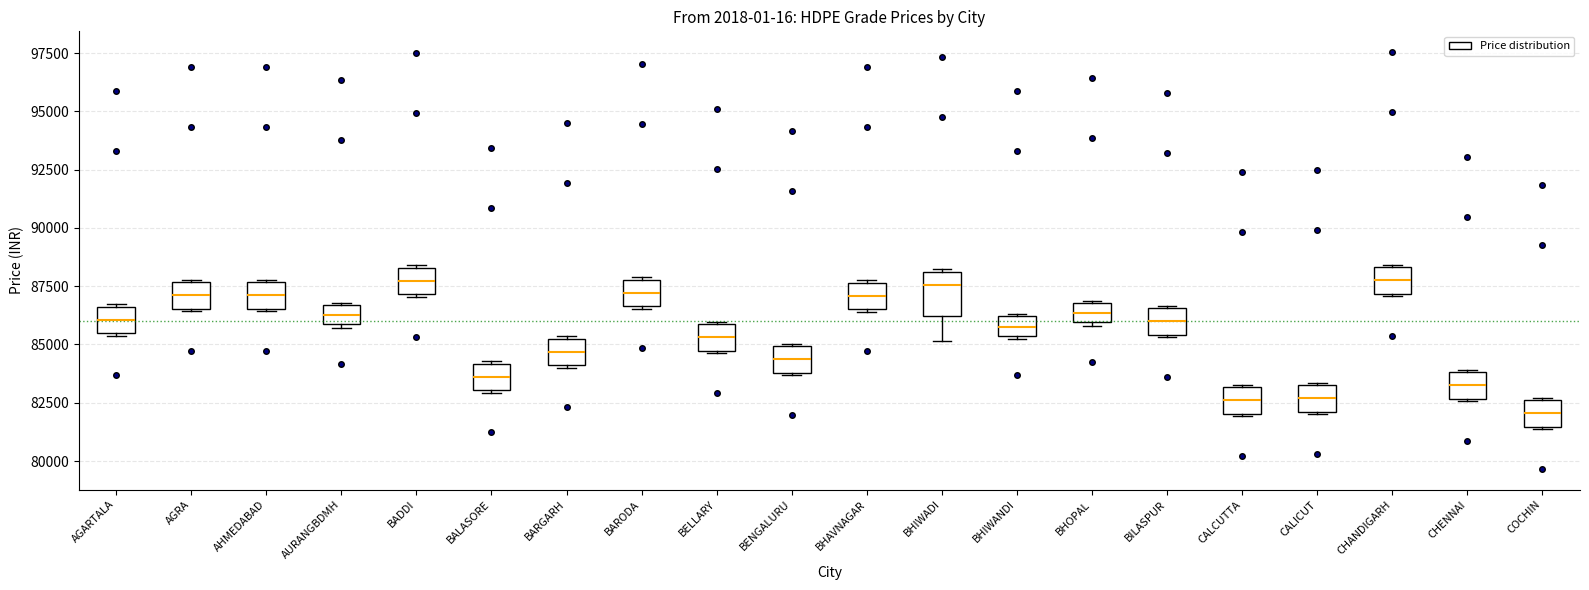

Reading left to right, read every box against the y-axis: the position of its median line, the range the box covers, and the ends of its whiskers. The values are not printed on the chart, so give them approximately, as read against the axis.

AGARTALA: median 86000, box 85500 to 86500, whiskers 85500 to 86500
AGRA: median 87000, box 86500 to 87500, whiskers 86500 to 88000
AHMEDABAD: median 87000, box 86500 to 87500, whiskers 86500 to 88000
AURANGBDMH: median 86500 (inside the box), box 86000 to 86500, whiskers 85500 to 87000
BADDI: median 87500, box 87000 to 88500, whiskers 87000 to 88500
BALASORE: median 83500, box 83000 to 84000, whiskers 83000 to 84500
BARGARH: median 84500, box 84000 to 85500, whiskers 84000 to 85500
BARODA: median 87000, box 86500 to 88000, whiskers 86500 to 88000
BELLARY: median 85500, box 84500 to 86000, whiskers 84500 to 86000
BENGALURU: median 84500, box 84000 to 85000, whiskers 83500 to 85000
BHAVNAGAR: median 87000, box 86500 to 87500, whiskers 86500 to 88000
BHIWADI: median 87500, box 86000 to 88000, whiskers 85000 to 88000
BHIWANDI: median 86000 (inside the box), box 85500 to 86000, whiskers 85000 to 86500
BHOPAL: median 86500, box 86000 to 87000, whiskers 86000 to 87000
BILASPUR: median 86000, box 85500 to 86500, whiskers 85500 to 86500
CALCUTTA: median 82500, box 82000 to 83000, whiskers 82000 to 83500
CALICUT: median 82500, box 82000 to 83500, whiskers 82000 to 83500
CHANDIGARH: median 87500, box 87000 to 88500, whiskers 87000 to 88500
CHENNAI: median 83000, box 82500 to 84000, whiskers 82500 to 84000
COCHIN: median 82000, box 81500 to 82500, whiskers 81500 to 82500